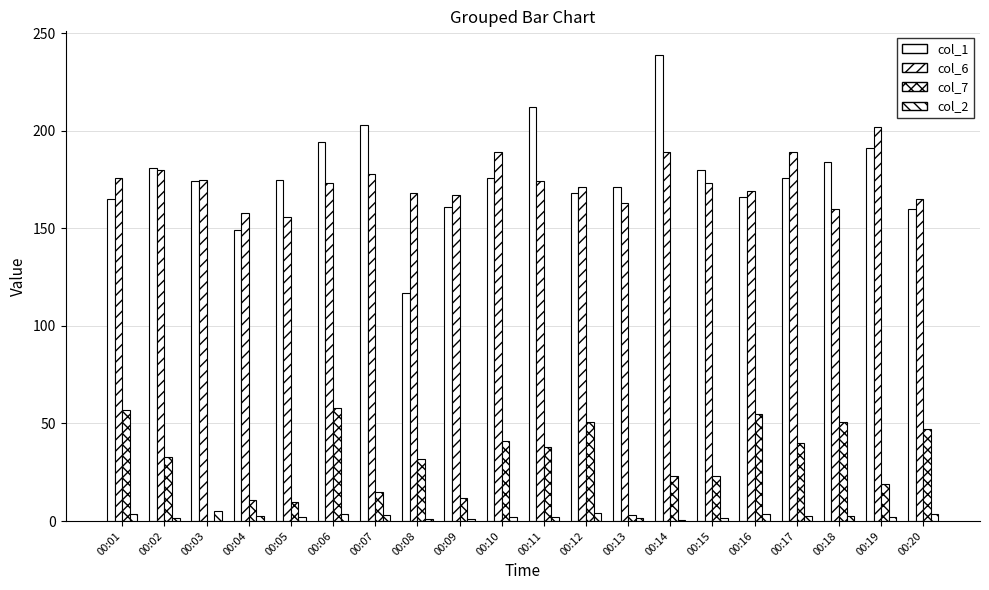

The col_7 series shows 15.4 at 00:06. True or false?

False